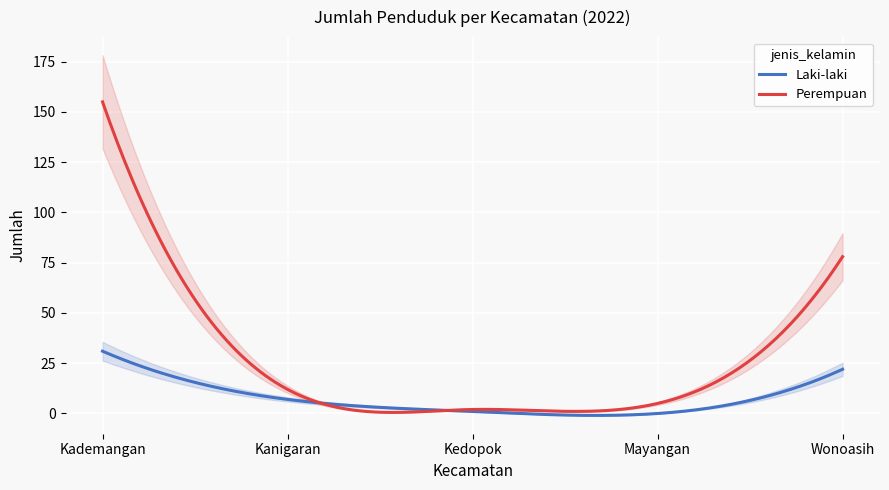

Which has a higher value, Wonoasih or Kedopok?

Wonoasih